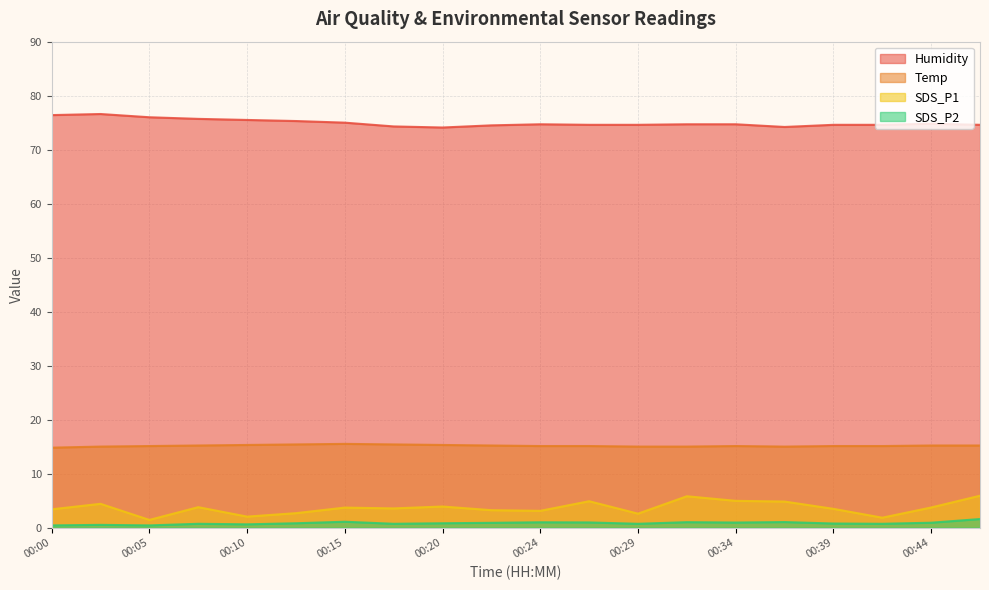

Which series changed the most between 00:22 and 00:27?

SDS_P1